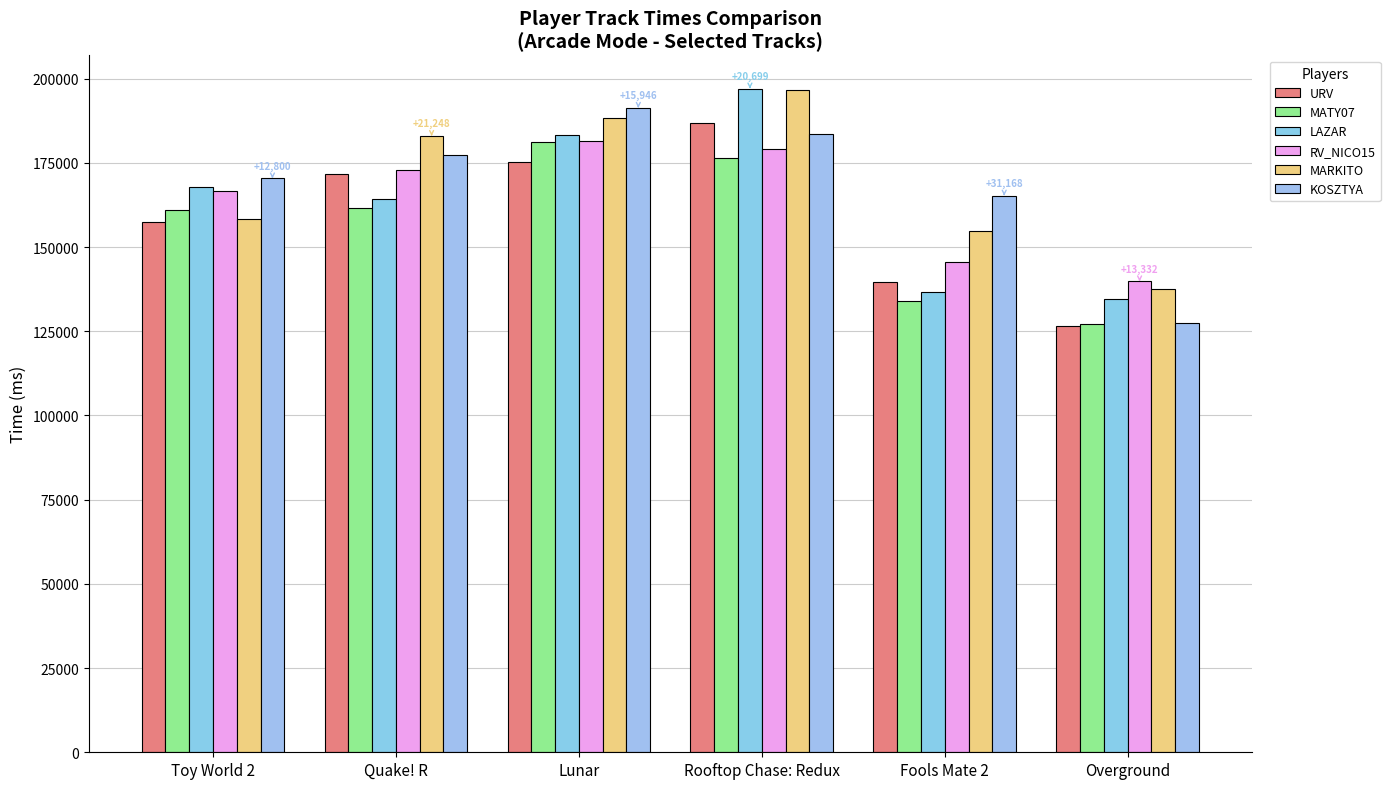

Reading right to left, extract all data points from this chart.

URV: Overground=126468	Fools Mate 2=139581	Rooftop Chase: Redux=186728	Lunar=175376	Quake! R=171762	Toy World 2=157559
MATY07: Overground=127066	Fools Mate 2=134088	Rooftop Chase: Redux=176365	Lunar=181216	Quake! R=161730	Toy World 2=160948
LAZAR: Overground=134684	Fools Mate 2=136800	Rooftop Chase: Redux=197064	Lunar=183240	Quake! R=164407	Toy World 2=167905
RV_NICO15: Overground=139800	Fools Mate 2=145583	Rooftop Chase: Redux=179154	Lunar=181597	Quake! R=172804	Toy World 2=166613
MARKITO: Overground=137492	Fools Mate 2=154792	Rooftop Chase: Redux=196612	Lunar=188242	Quake! R=182978	Toy World 2=158431
KOSZTYA: Overground=127527	Fools Mate 2=165256	Rooftop Chase: Redux=183627	Lunar=191322	Quake! R=177459	Toy World 2=170359